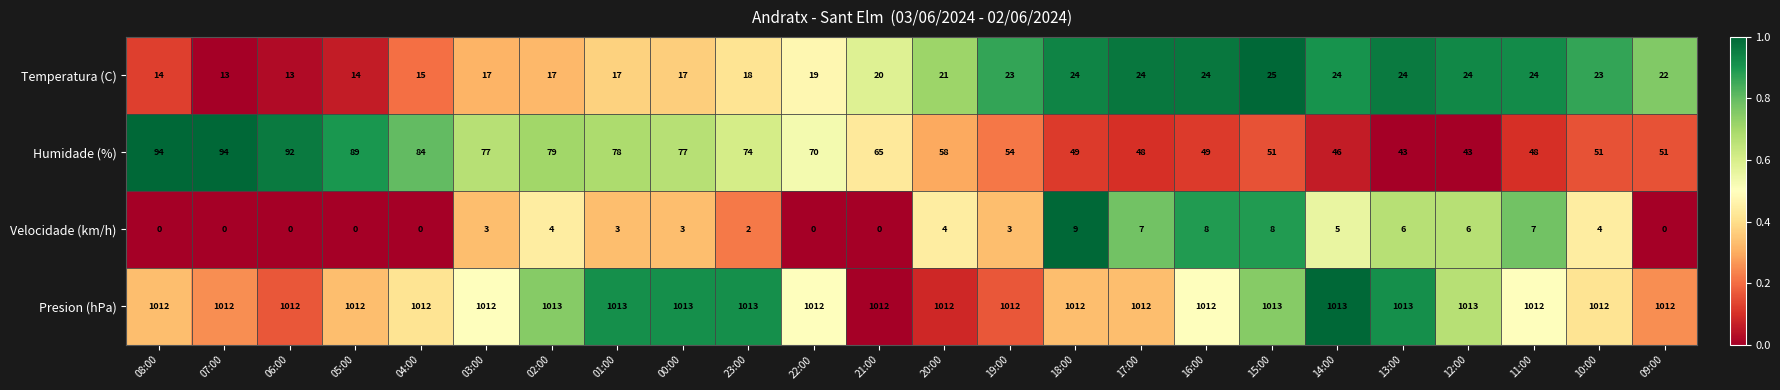

The value of Temperatura (C) at 12:00 is 24. True or false?

True